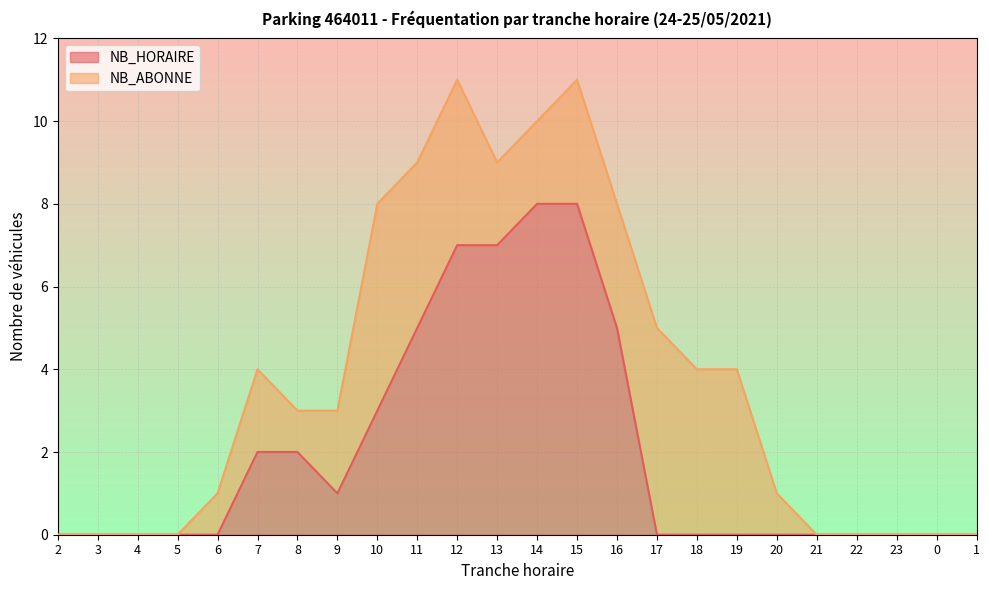

List the labels in order of value, smallest first.

2, 3, 4, 5, 6, 17, 18, 19, 20, 21, 22, 23, 0, 1, 9, 7, 8, 10, 11, 16, 12, 13, 14, 15